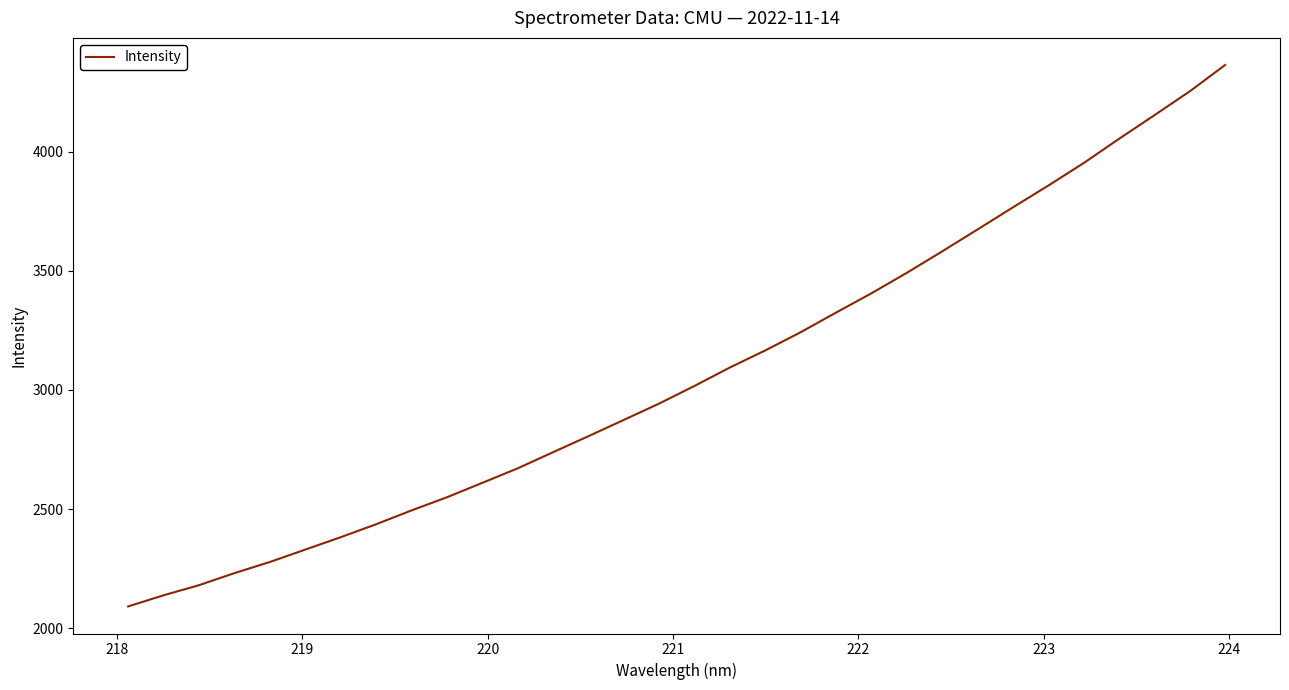

What is the maximum value shown in the chart?

4363.6